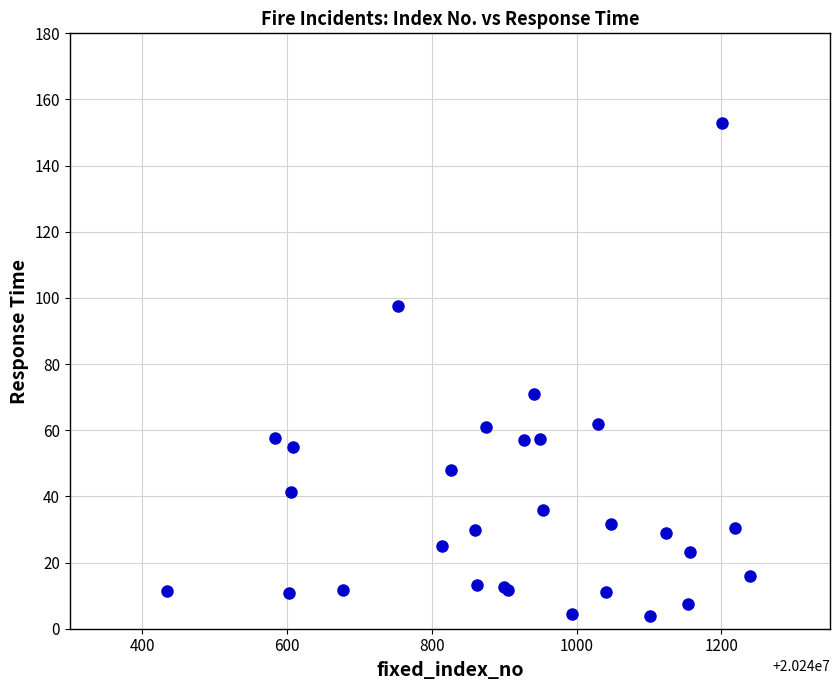

What Y value in the scatter plot is closest to 78?

71.0